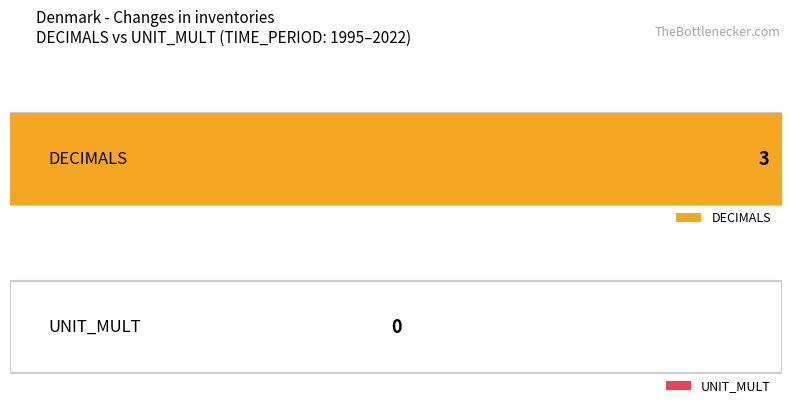

At 2003, list the series in order from largest to smallest.

DECIMALS, UNIT_MULT